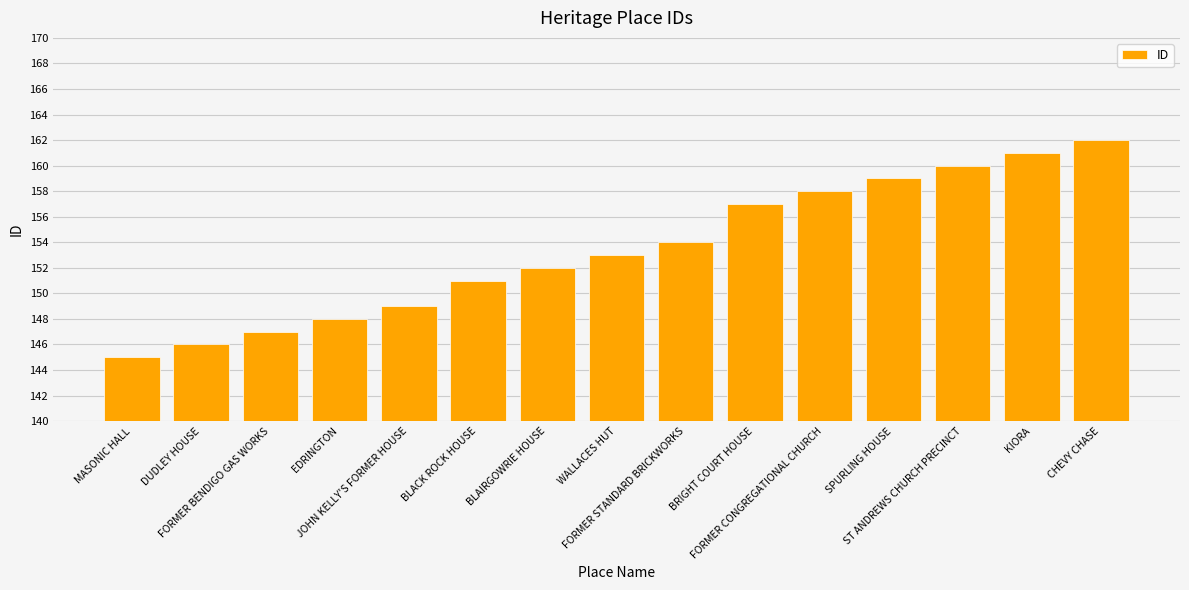

True or false: the data shows 95 at CHEVY CHASE.

False